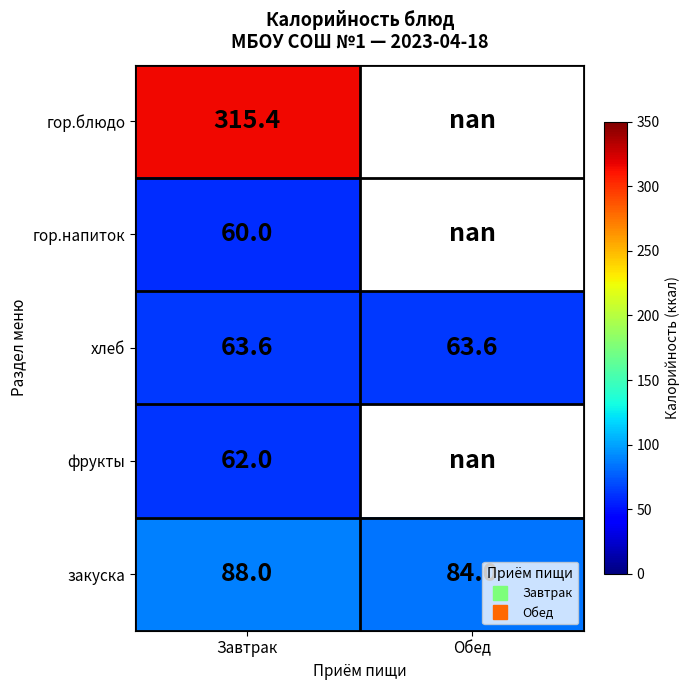

Rank the categories by фрукты value from lowest to highest.

Завтрак, Обед